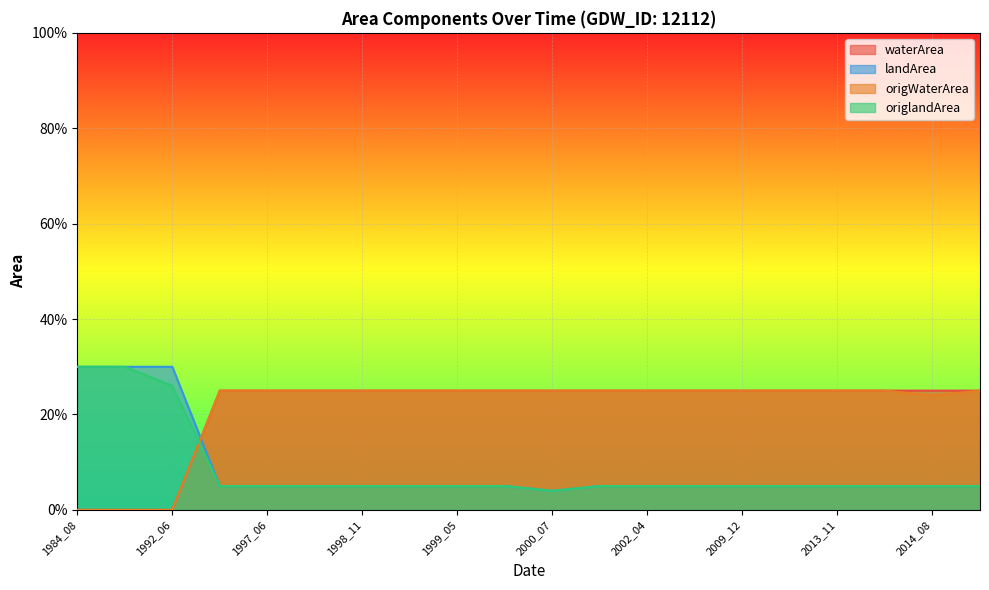

Count the number of categories in the chart.

20